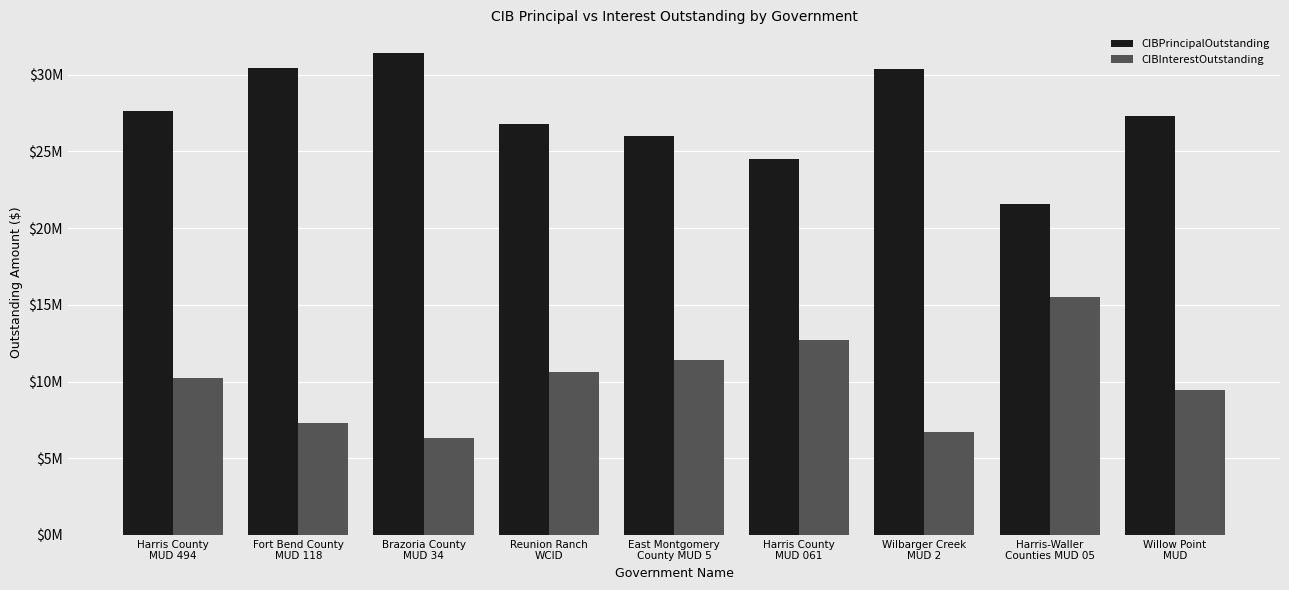

At which category is the sum across all series the highest?

Harris County
MUD 494